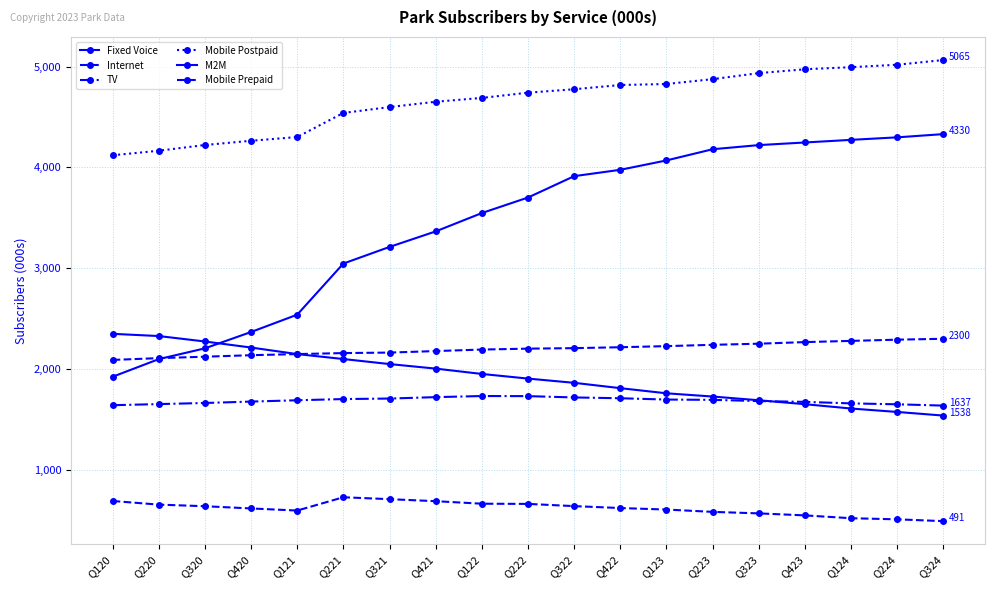

How many lines are shown in the chart?

6